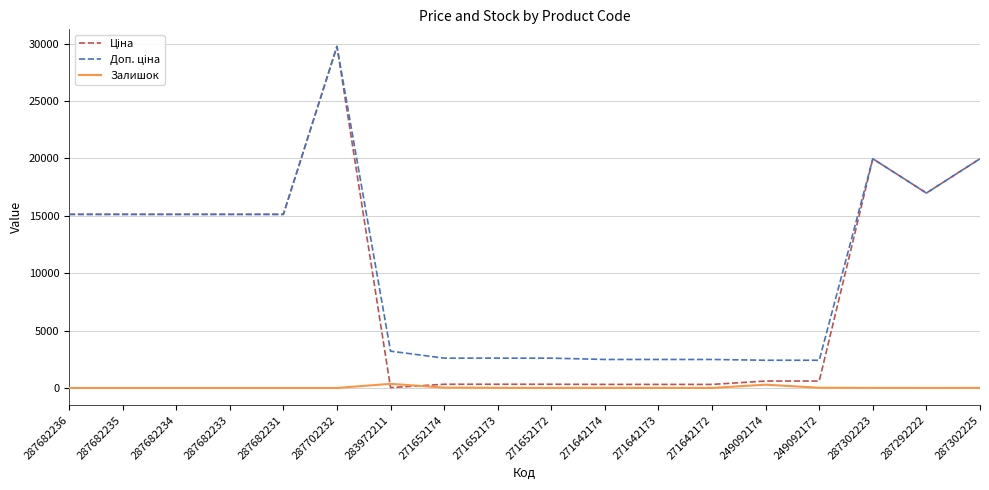

At which category is the sum across all series the highest?

287702232